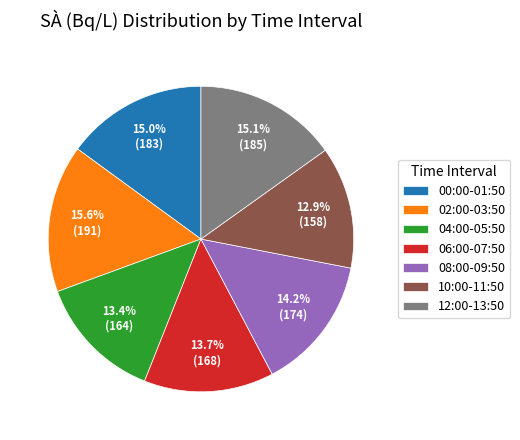

Count the number of slices in the pie.

7